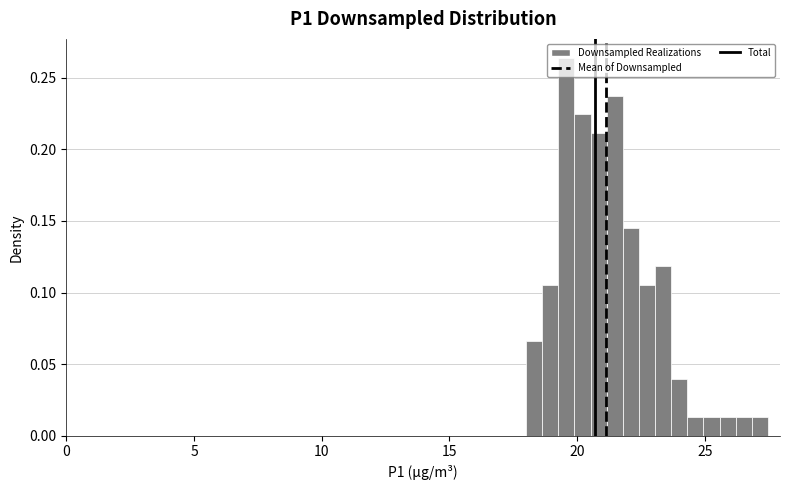

Read against the x-axis, roughly where is the centre of the tallest bar?

19.5